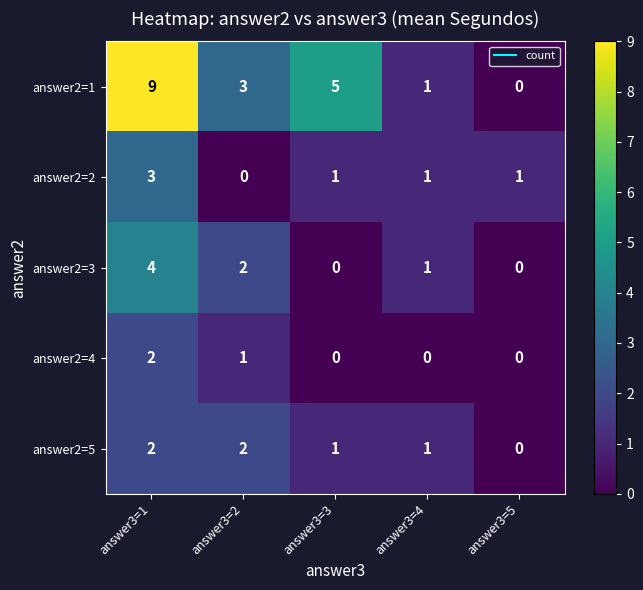

What is the maximum value shown in the chart?

9